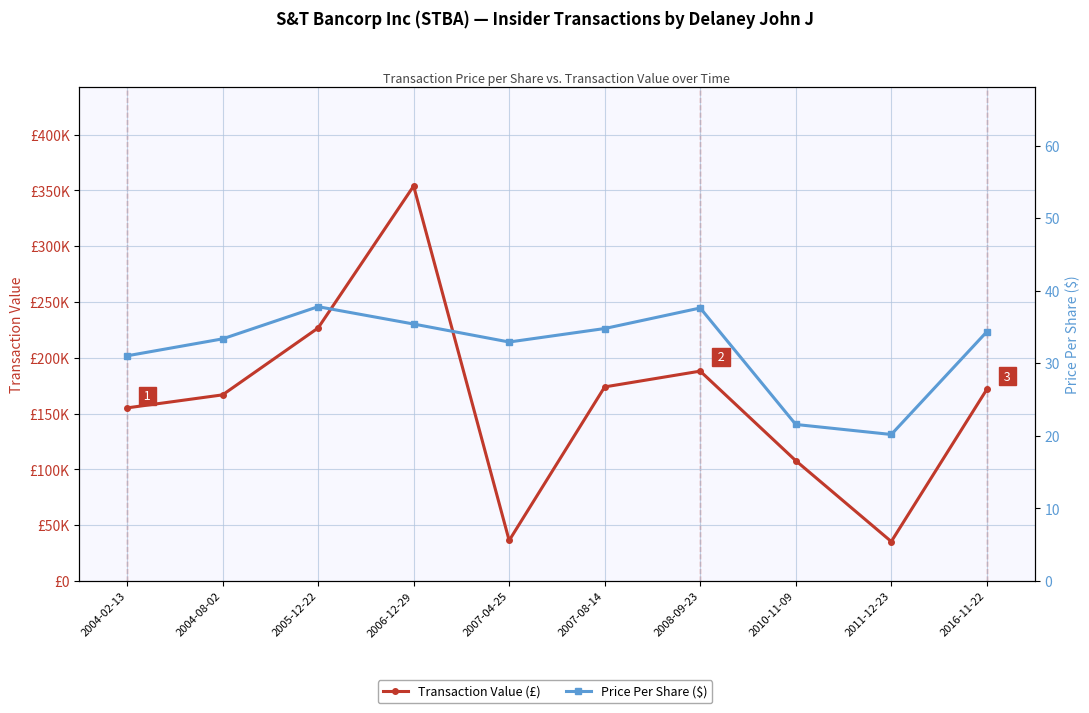

What is the label of the 10th point from the left?

2016-11-22